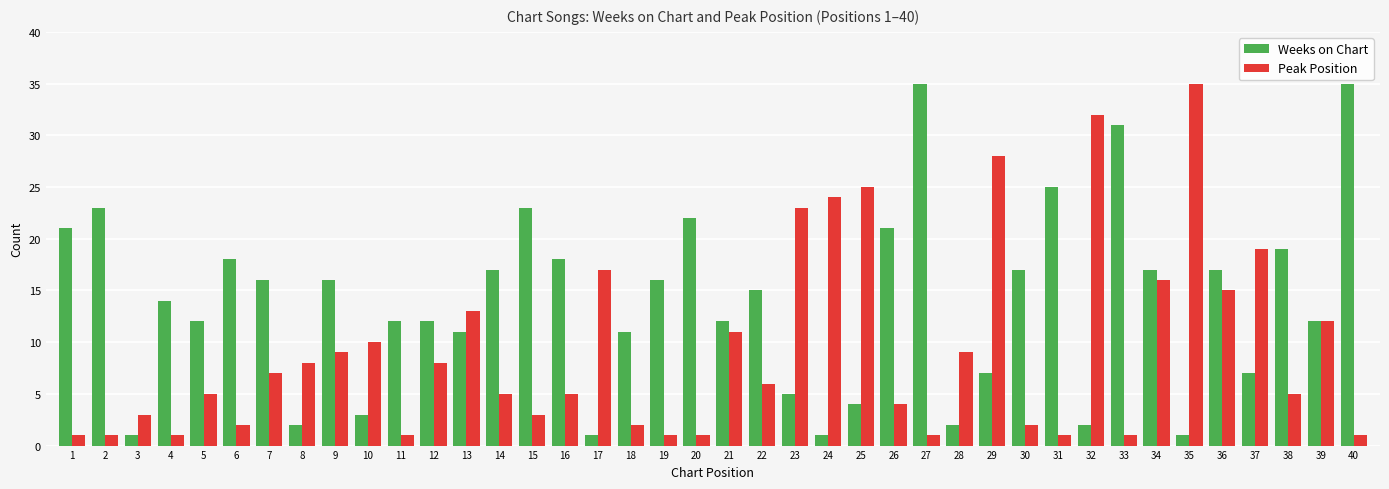

How many bars are there in each group?

2